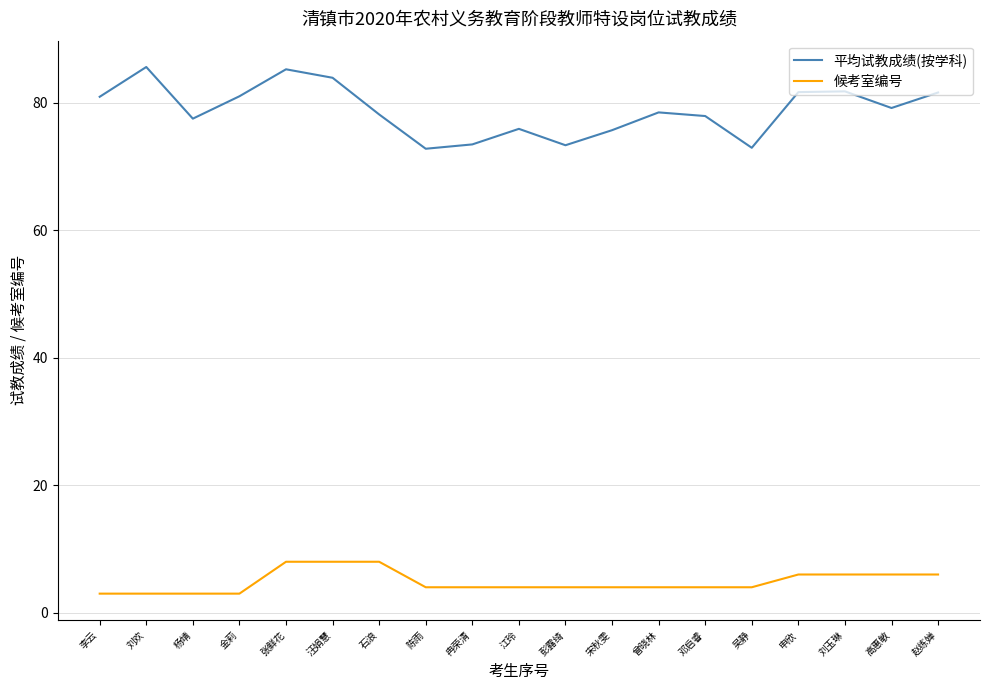

What is the smallest value displayed?

3.0